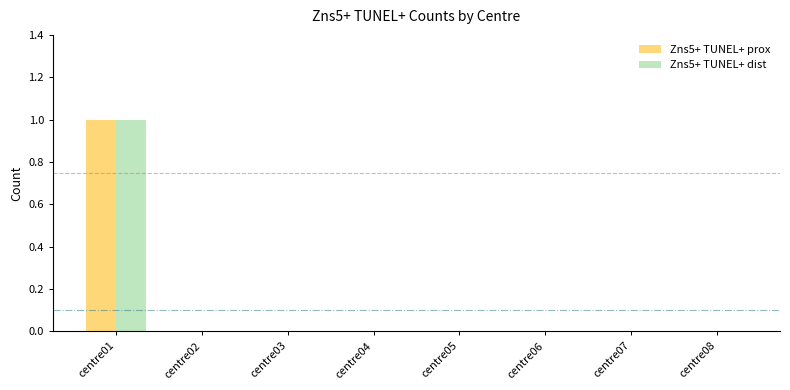

What are all the series names shown in the legend?

Zns5+ TUNEL+ prox, Zns5+ TUNEL+ dist